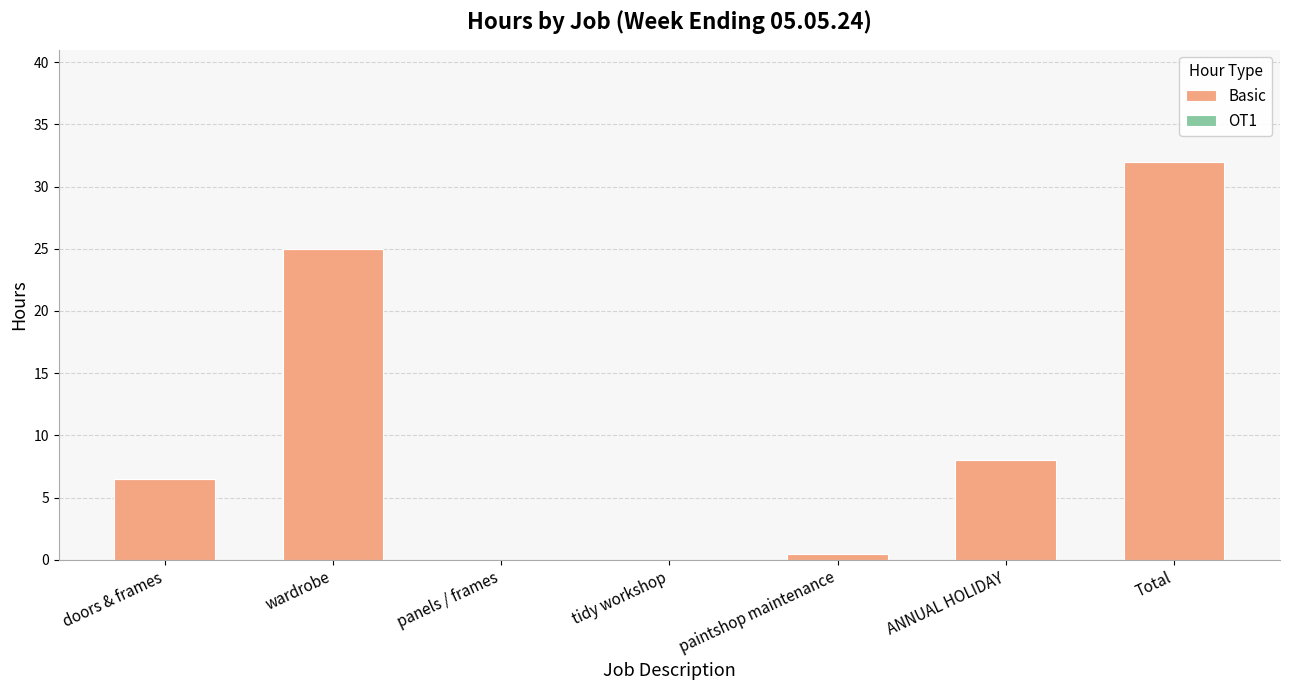

At which label does the data first exceed 6?

doors & frames